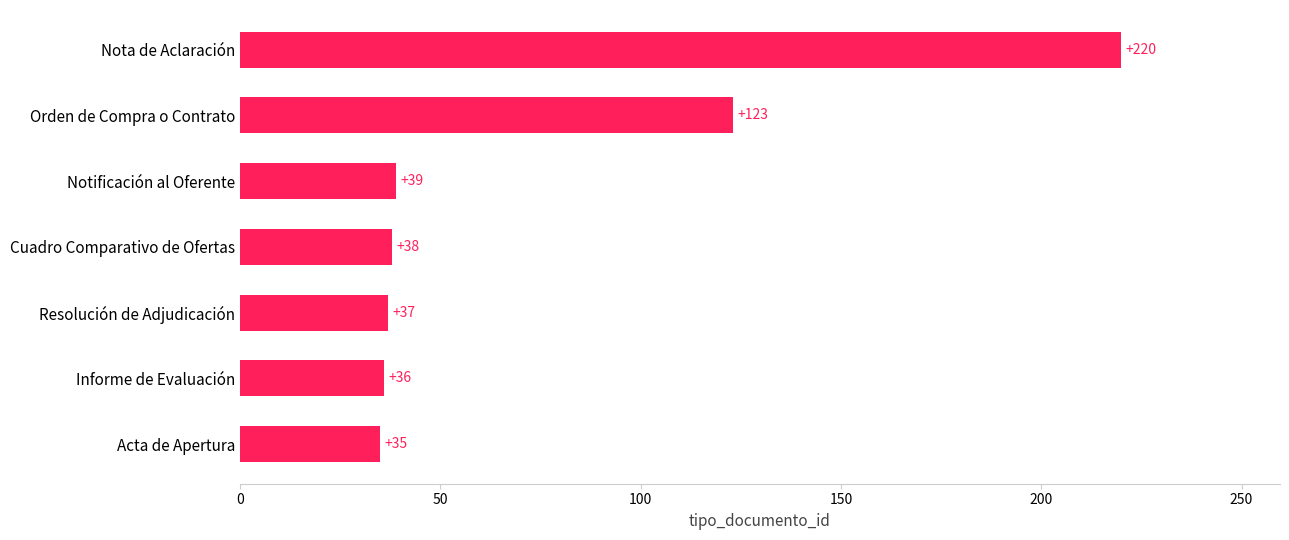

True or false: the data shows 36 at Informe de Evaluación.

True